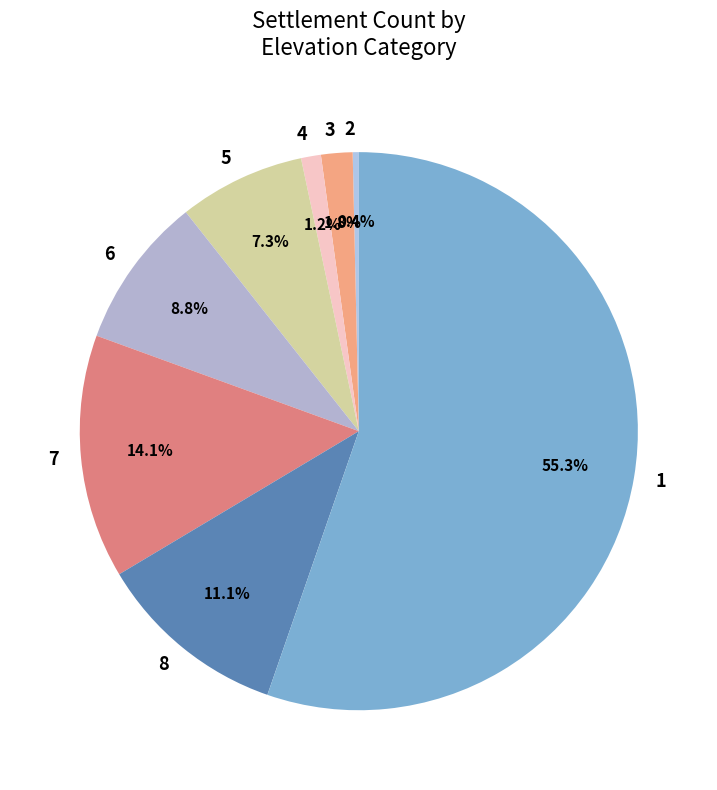

Which category accounts for the majority?

1